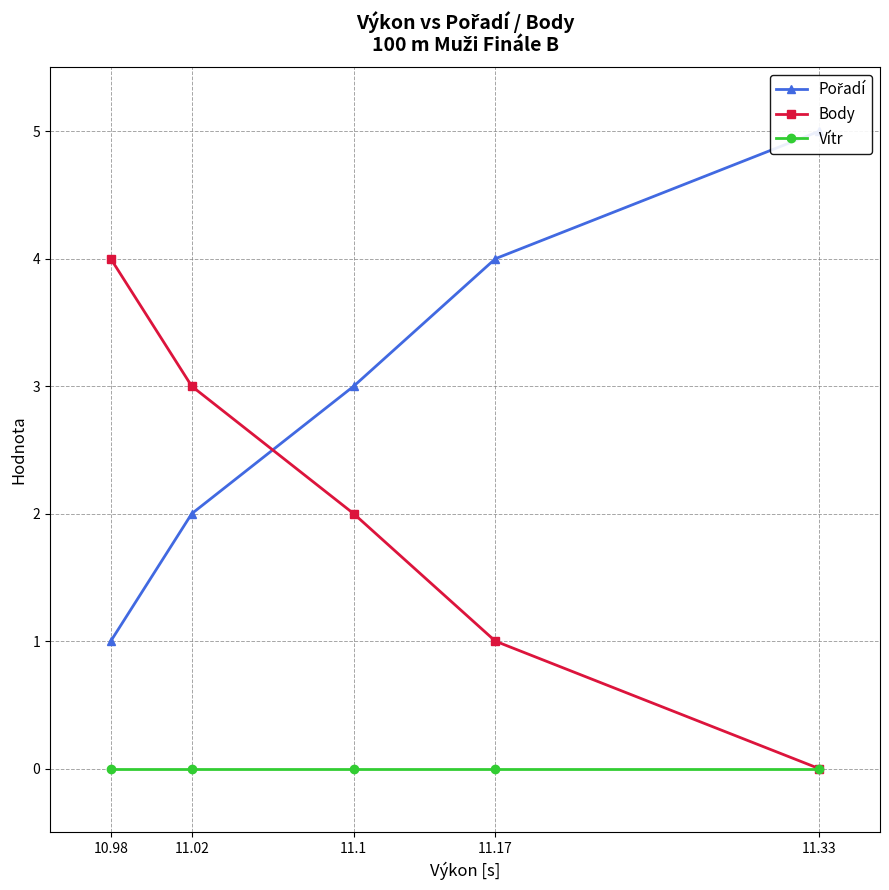

Is this an area chart (filled region under the line)?

No